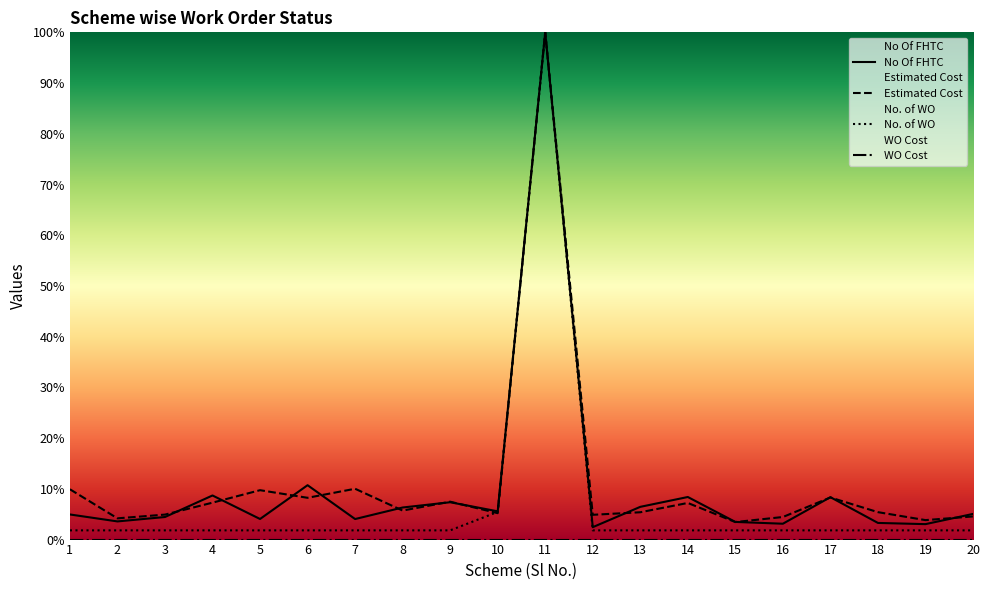

Reading left to right, list all the values displayed in this chart.

No Of FHTC: 5.0	3.6	4.4	8.7	4.1	10.7	4.0	6.3	7.4	5.6	100.0	2.4	6.5	8.4	3.5	3.1	8.4	3.3	3.0	5.1
Estimated Cost: 9.9	4.2	4.9	7.3	9.7	8.2	10.0	5.7	7.5	5.2	100.0	4.9	5.4	7.2	3.5	4.5	8.3	5.4	3.8	4.6
No. of WO: 1.8	1.8	1.8	1.8	1.8	1.8	1.8	1.8	1.8	5.5	100.0	1.8	1.8	1.8	1.8	1.8	1.8	1.8	1.8	1.8
WO Cost: 0.0	0.0	0.0	0.0	0.0	0.0	0.0	0.0	0.0	0.0	0.0	0.0	0.0	0.0	0.0	0.0	0.0	0.0	0.0	0.0